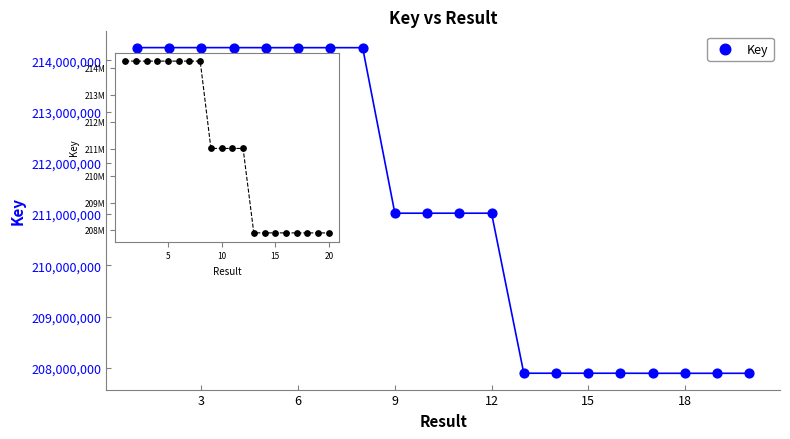

Which series has the largest total across all categories?

Key